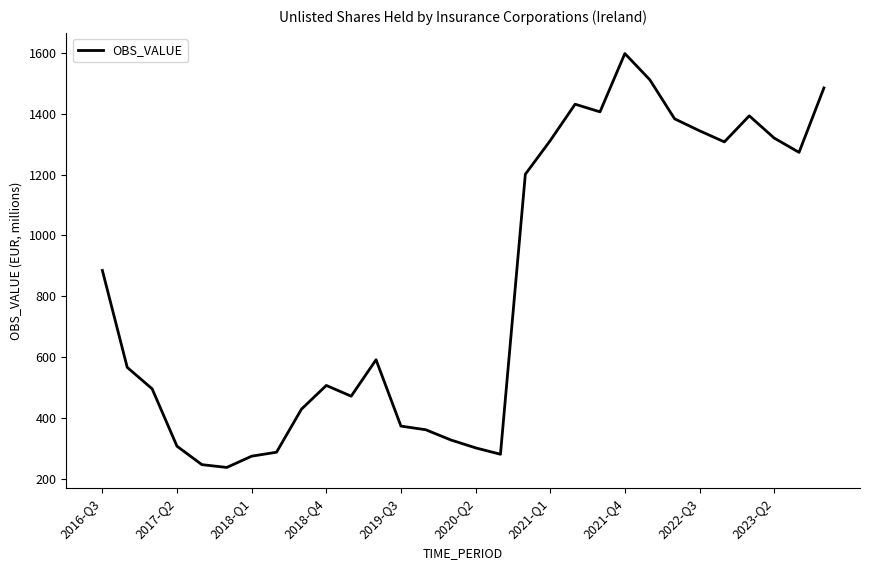

What is the average value?

830.1